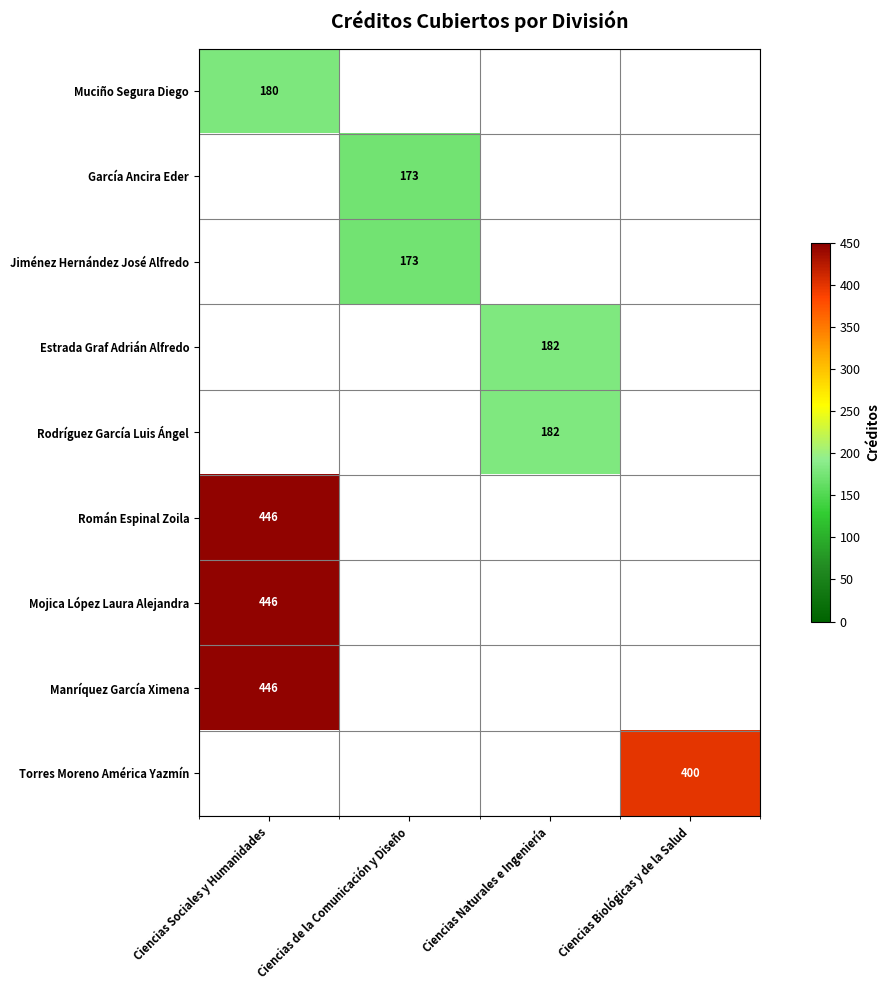

Is it true that Rodríguez García Luis Ángel equals 278 at Ciencias Naturales e Ingeniería?

False